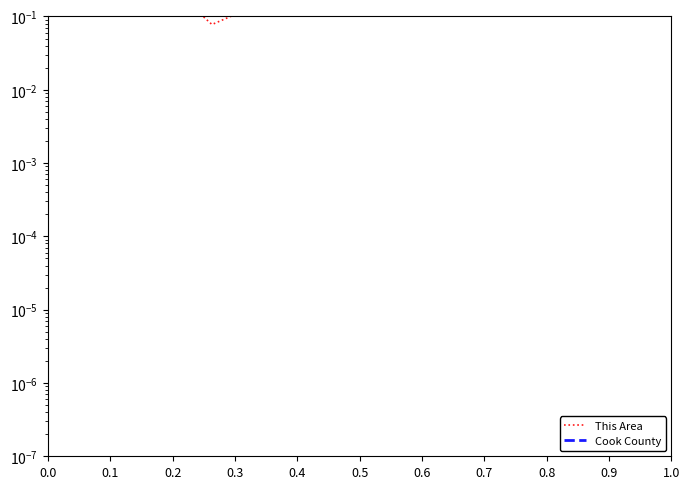

How many lines are shown in the chart?

2